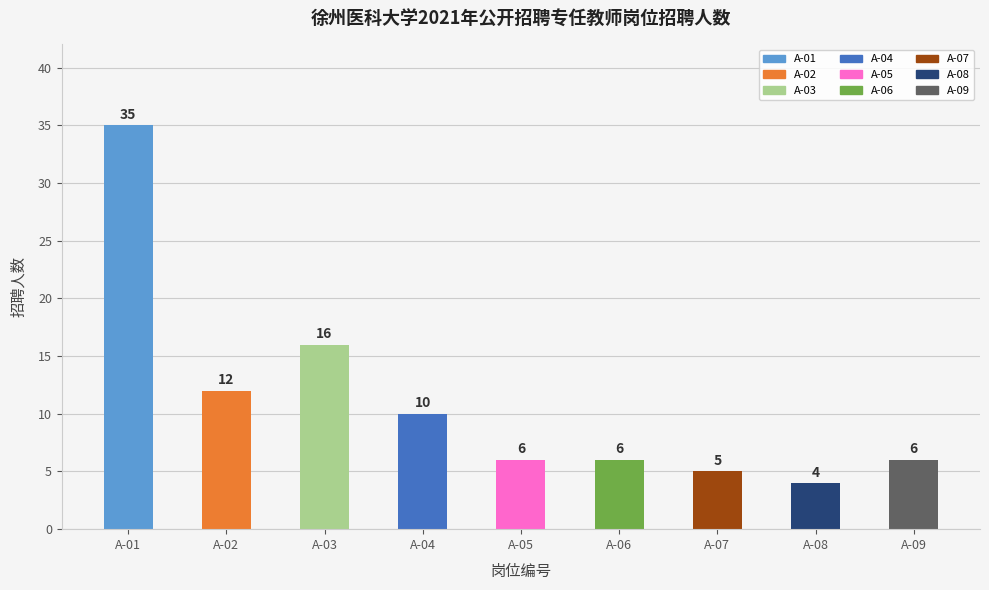

Approximately how many times larger is the value at A-08 compared to A-01?

0.1